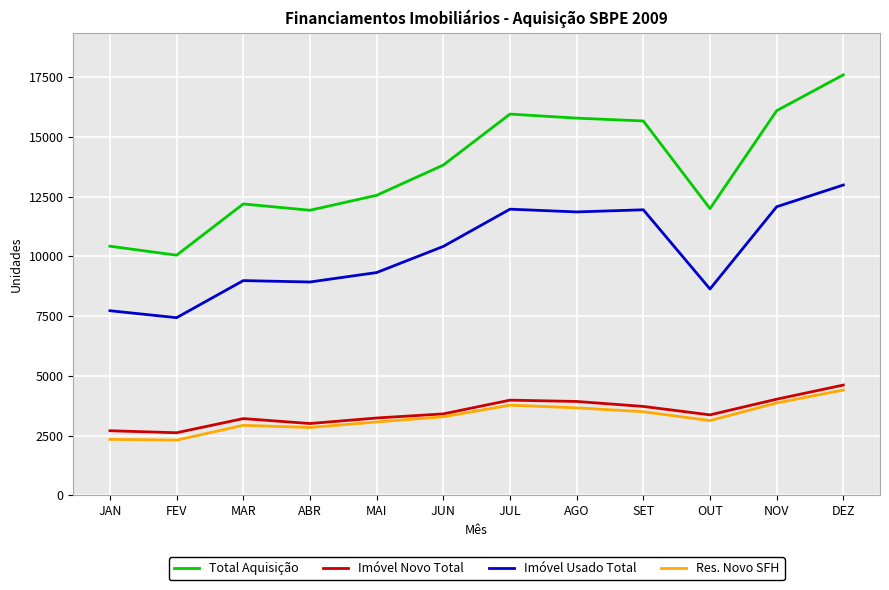

At how many categories does at least one series exceed 14382?

5